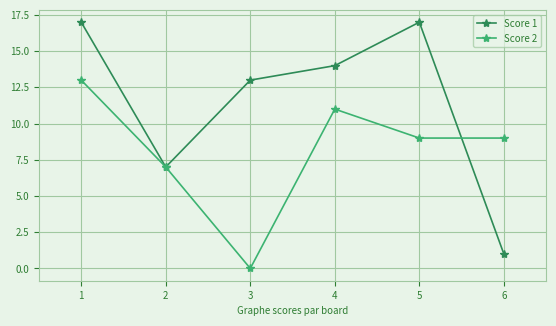

What is the value of the Score 1 point at the 3rd from the left?

13